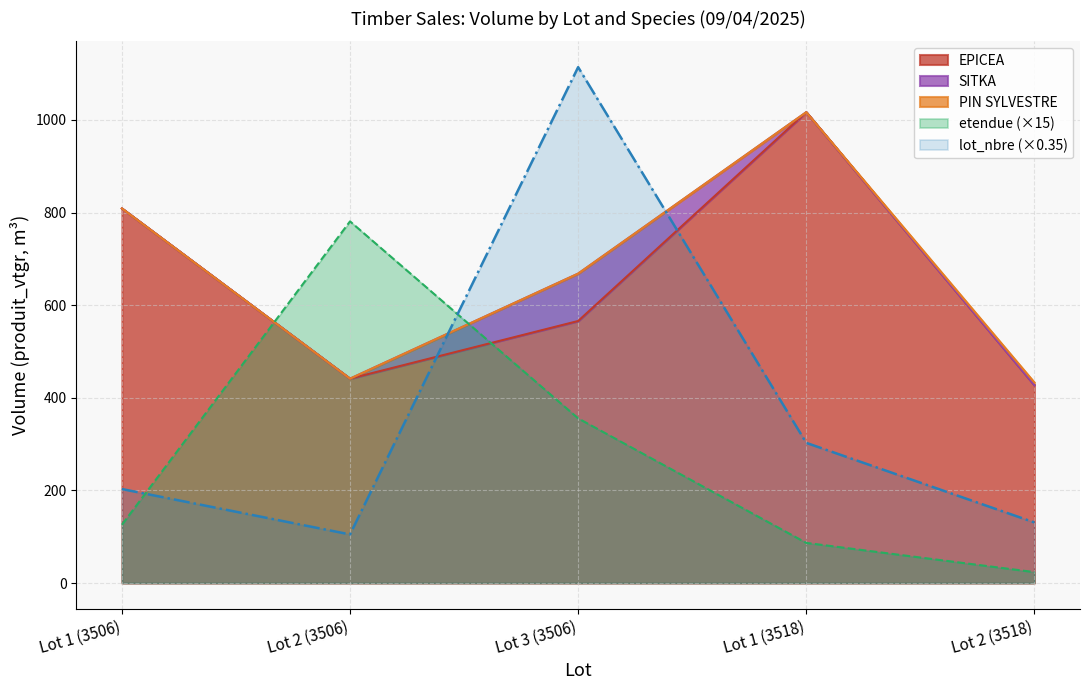

At which category is the sum across all series the highest?

Lot 3 (3506)